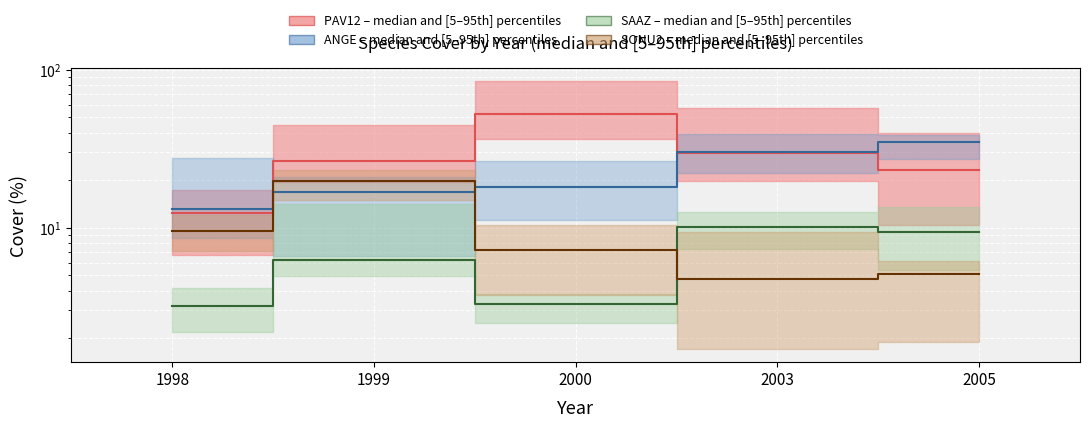

Where is SAAZ median nearest to the value 6?

1999